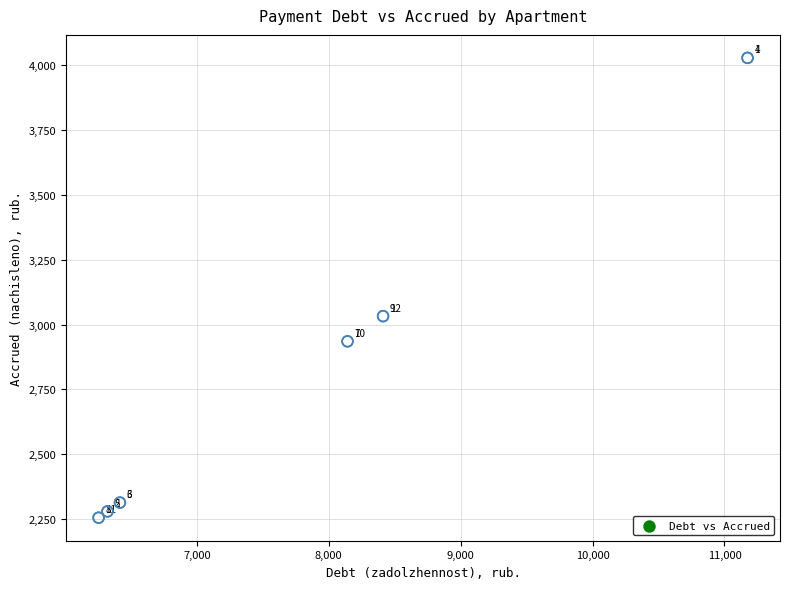

What Y value in the scatter plot is closest to 3141?

3032.6